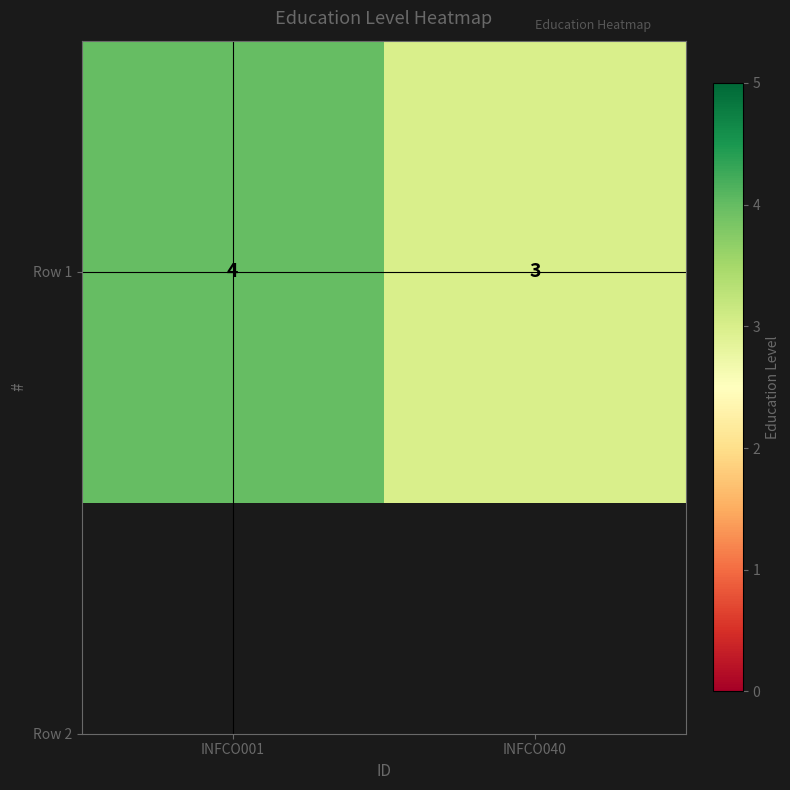

How many distinct data groups are displayed?

1